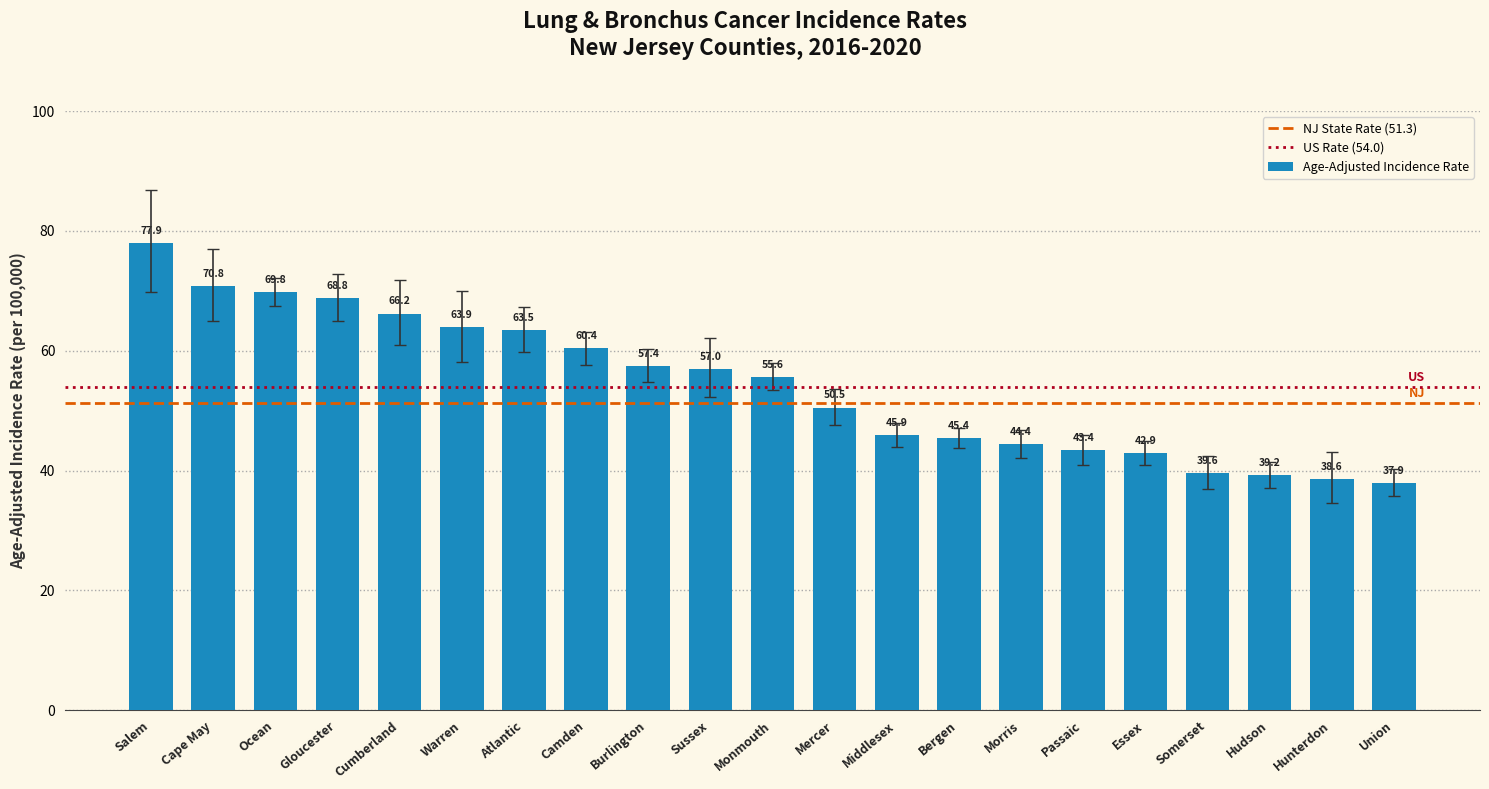

At which category does the chart reach its minimum across all series?

Union